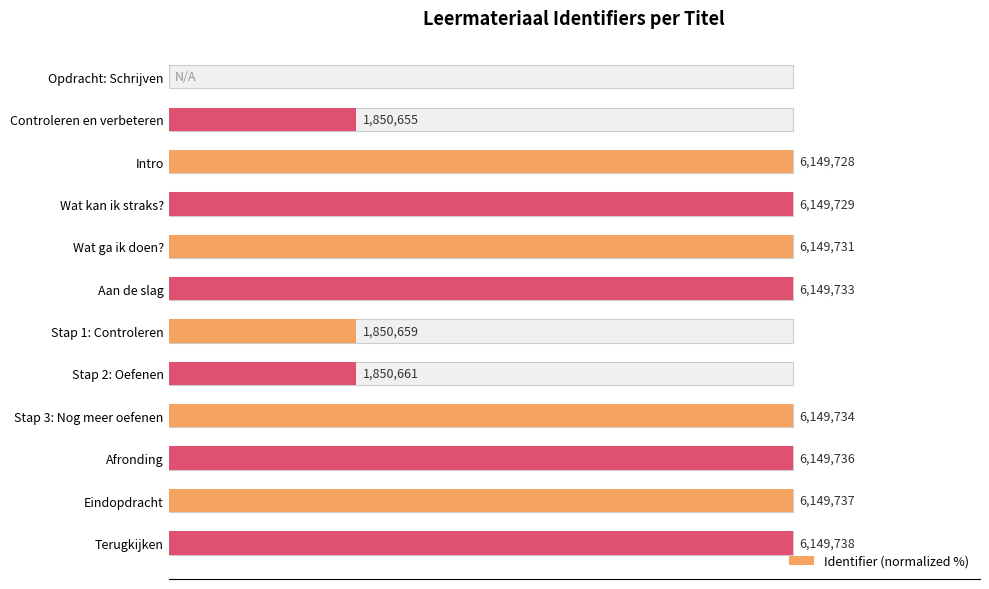

Reading right to left, what are all the values shown in this chart?

100.0	100.0	100.0	100.0	30.1	30.1	100.0	100.0	100.0	100.0	30.1	0.0